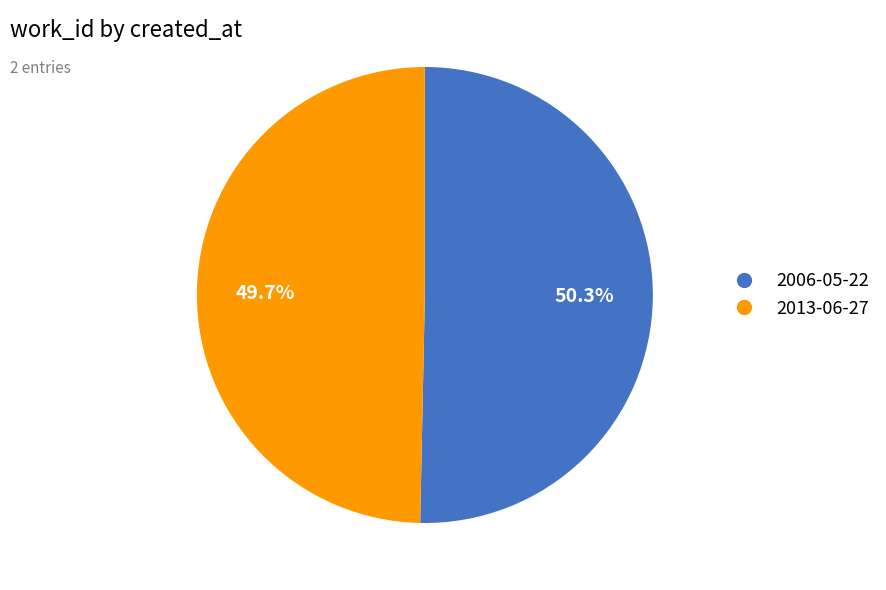

What is the total percentage of 2013-06-27 and 2006-05-22?

100.0%